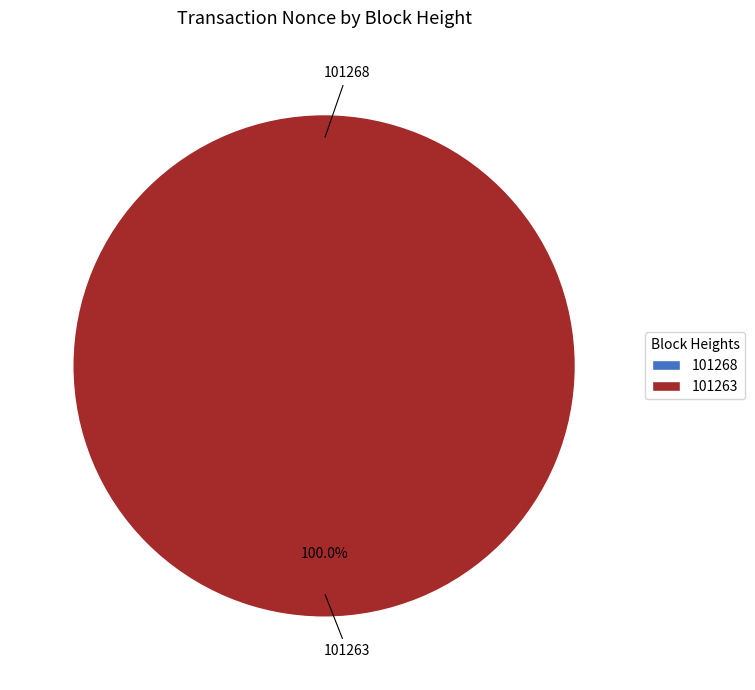

To the nearest percent, what is the combined percentage of 101268 and 101263?

100%